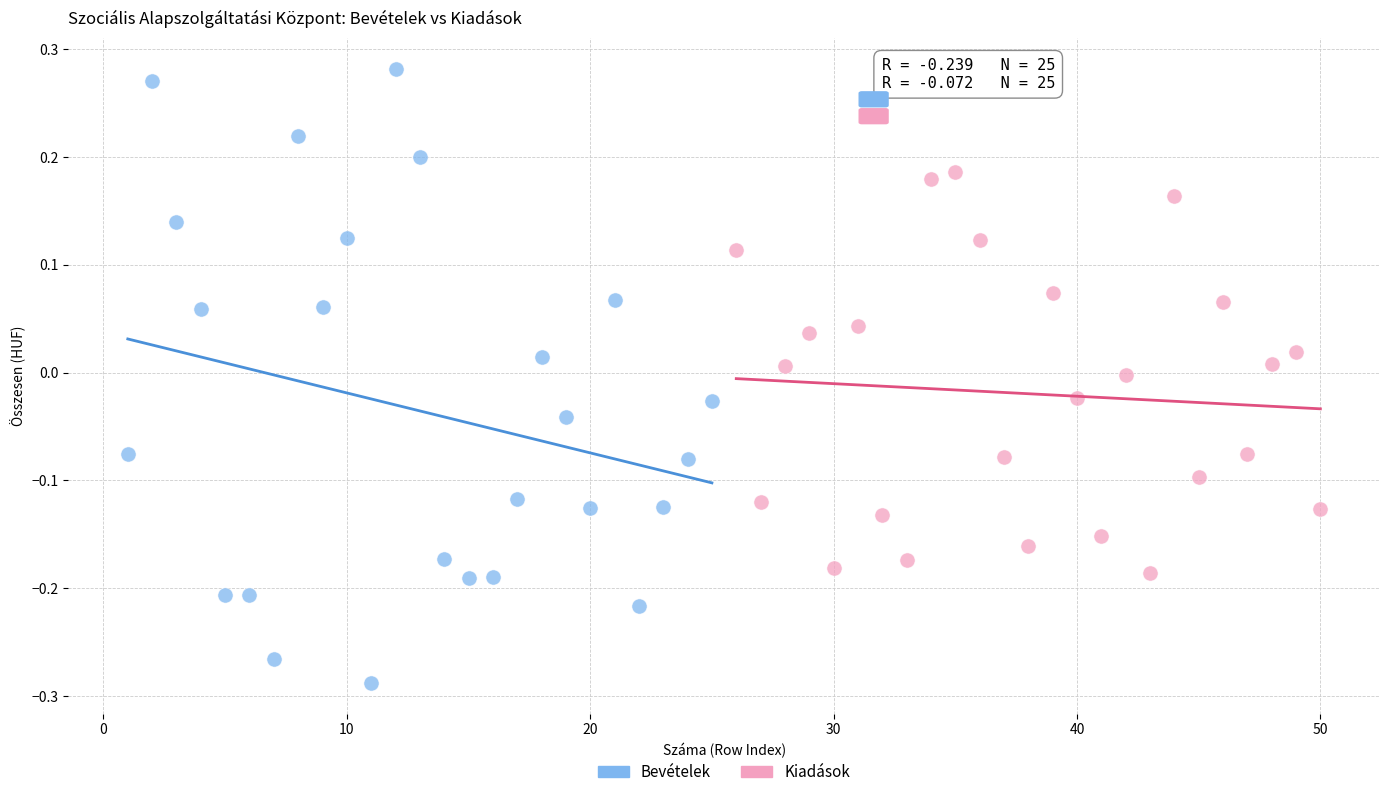

Which series has the widest spread of Y values?

Bevételek